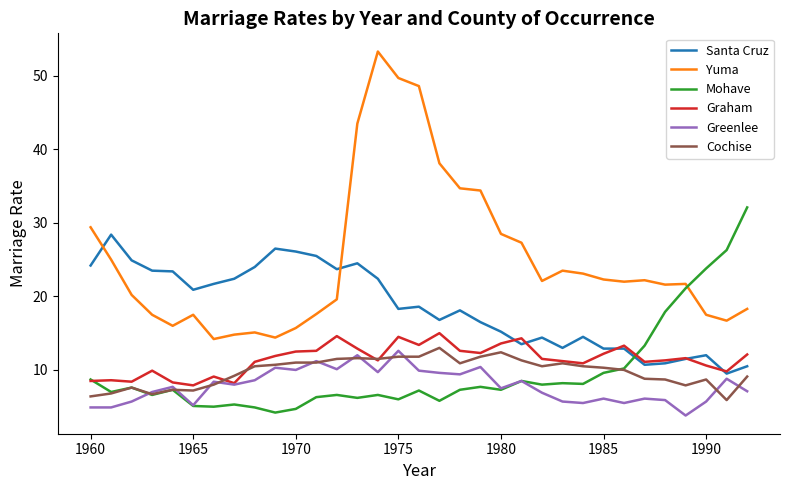

True or false: Yuma and Cochise cross at least once.

False